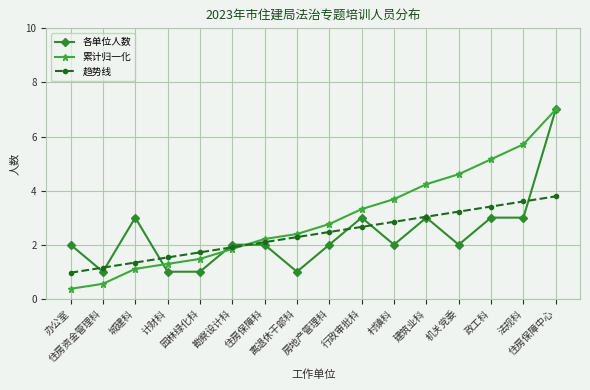

Does the chart display data point markers on the line(s)?

Yes